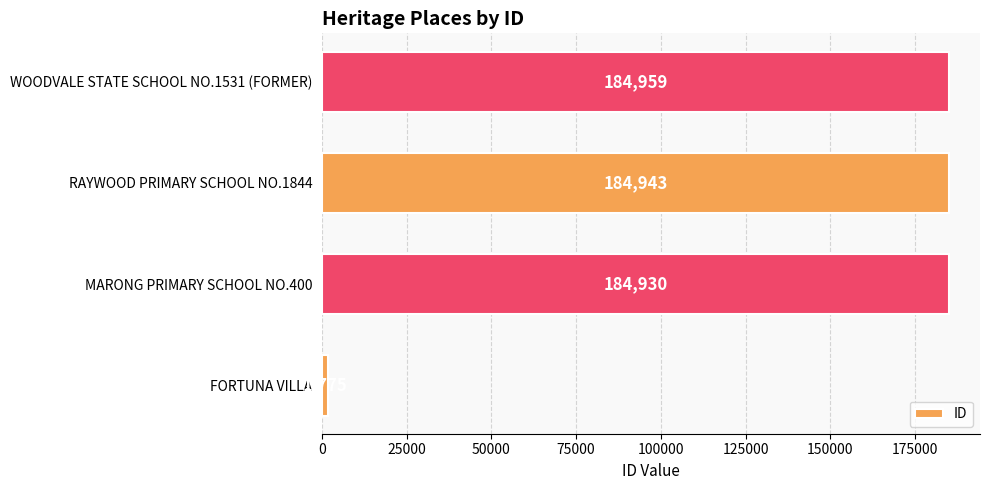

What is the greatest value displayed?

184959